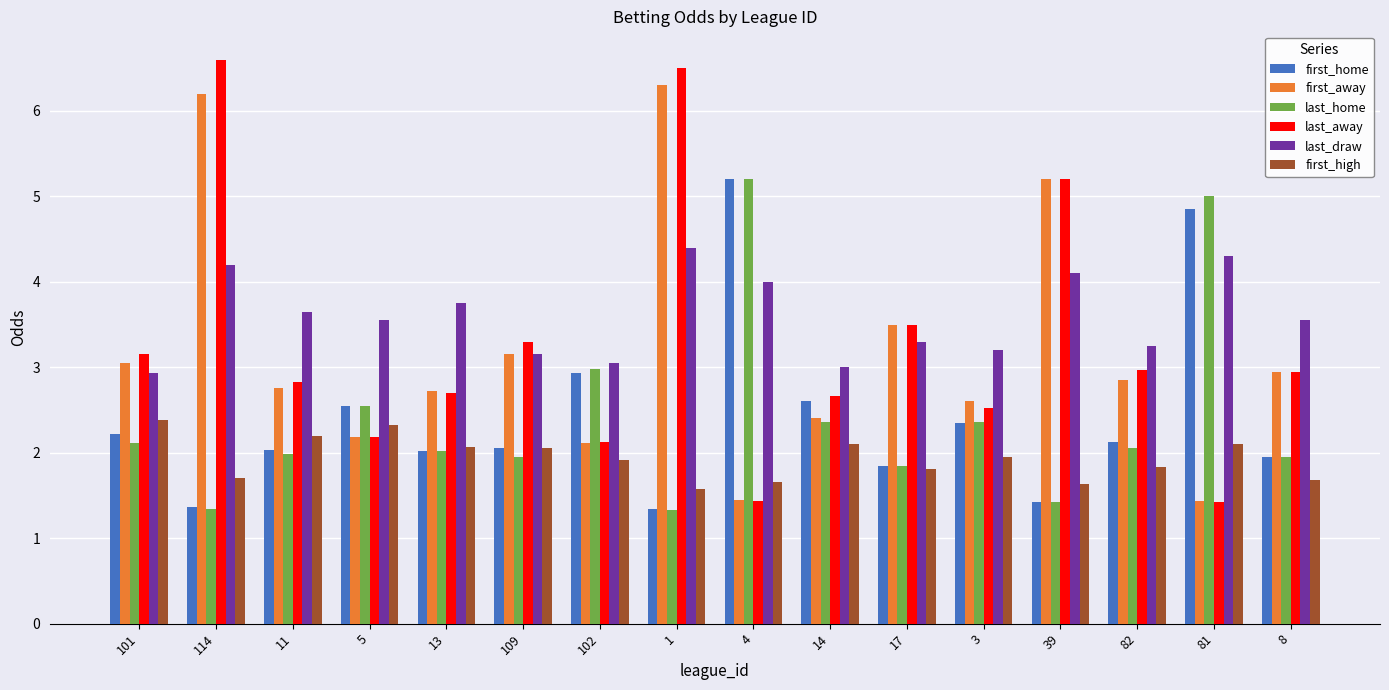

What are all the series names shown in the legend?

first_home, first_away, last_home, last_away, last_draw, first_high